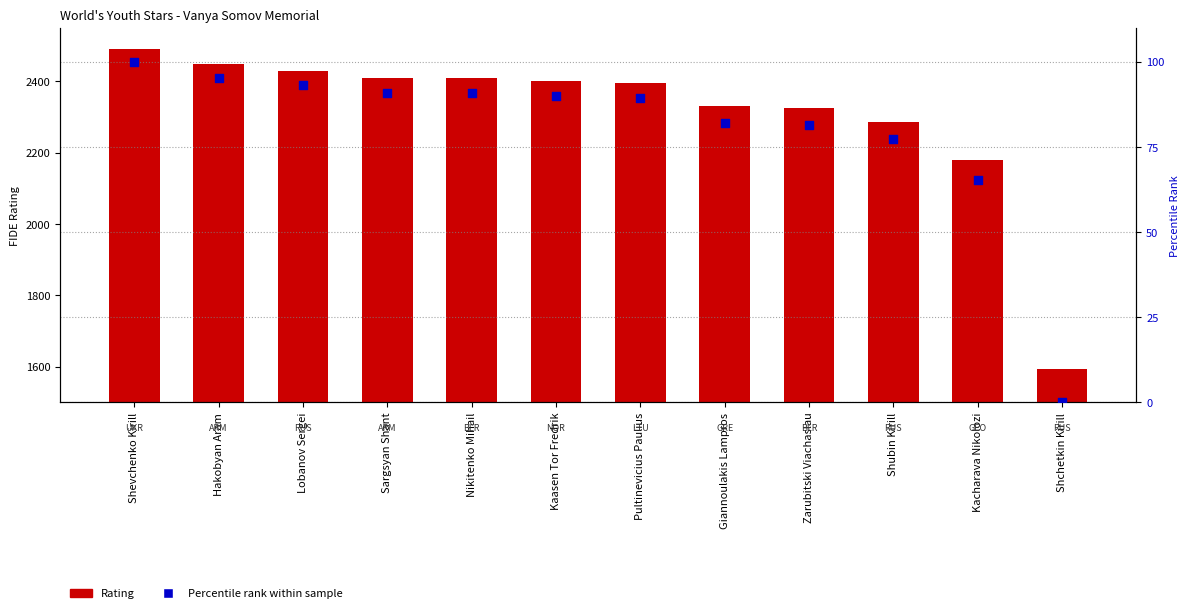

Which series contains the lowest Y value?

Percentile rank